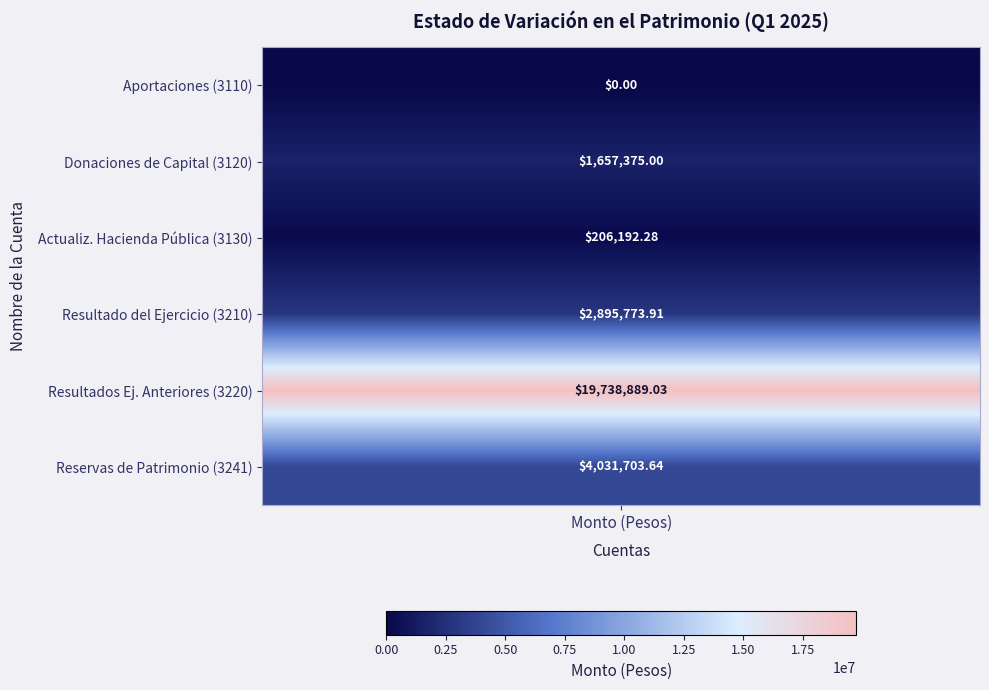

At how many categories does at least one series exceed 9809071?

1